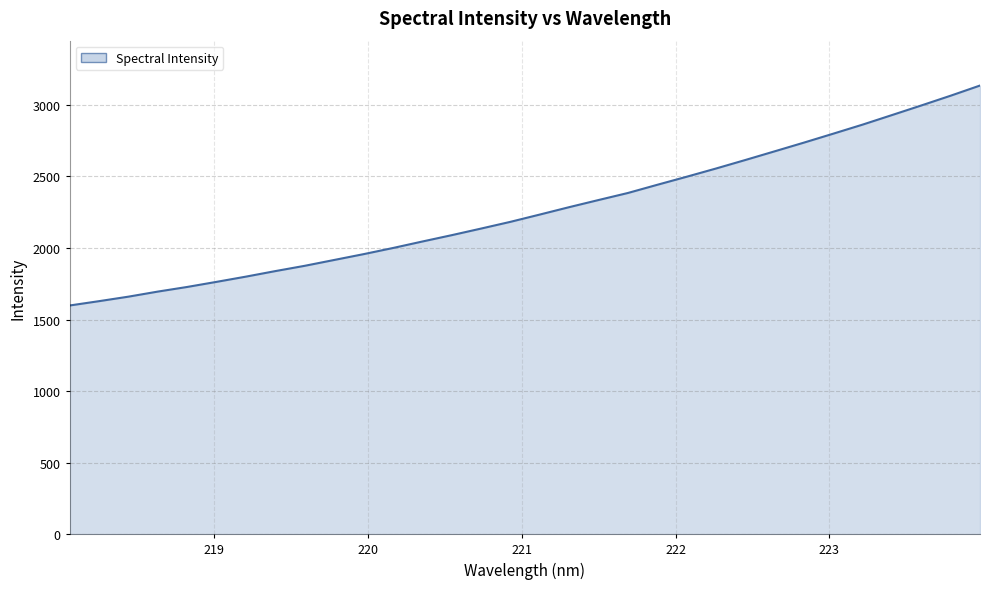

What is the average value?

2263.9